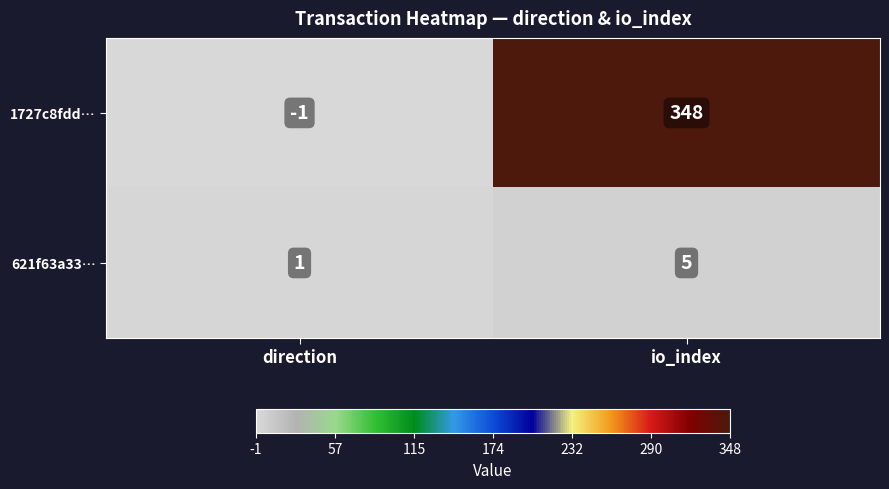

Which series has the largest total across all categories?

1727c8fdd…